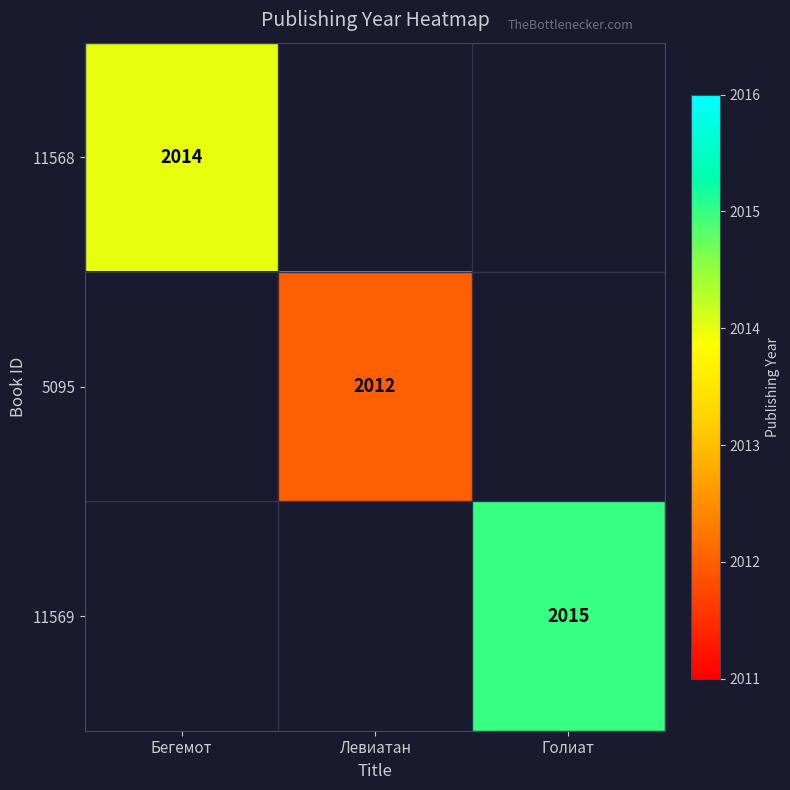

The value of 5095 at Левиатан is 610. True or false?

False